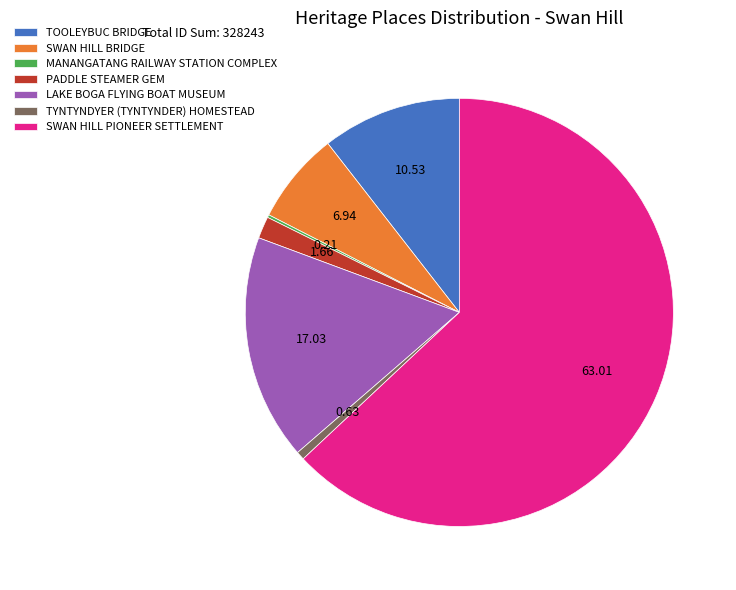

What is the ratio of the value at LAKE BOGA FLYING BOAT MUSEUM to the value at PADDLE STEAMER GEM?

10.3